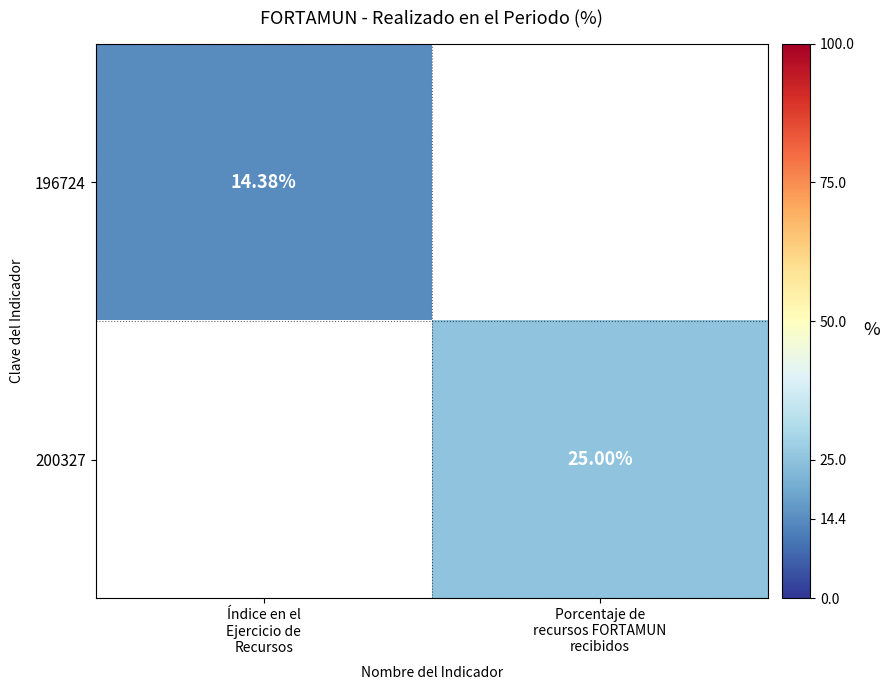

Which category has the lowest value in the 200327 series?

Índice en el Ejercicio de Recursos